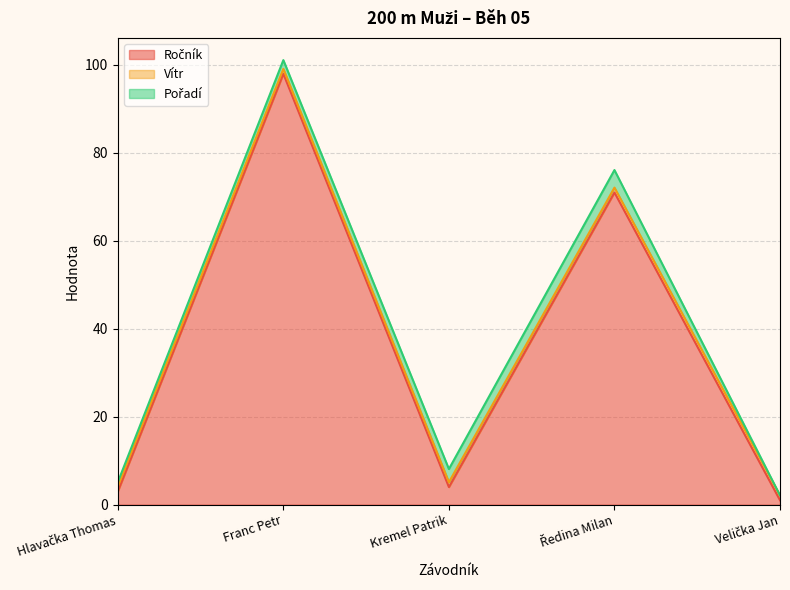

Is it true that Vítr equals 1.9 at Kremel Patrik?

False